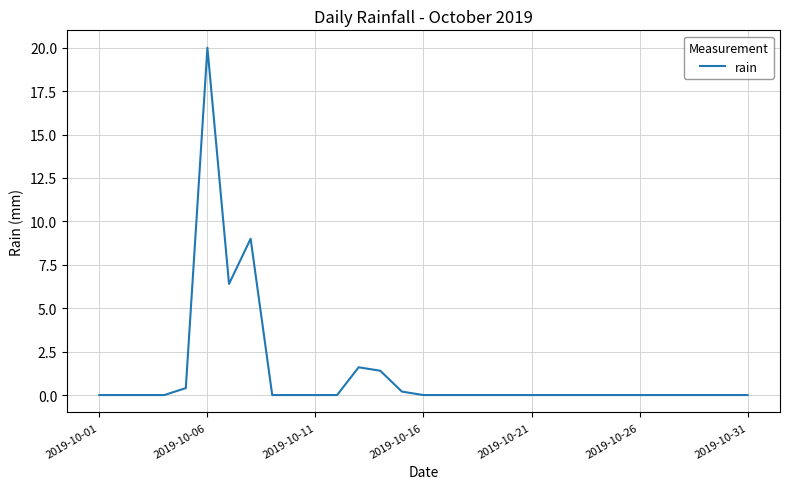

What is the maximum value shown in the chart?

20.0